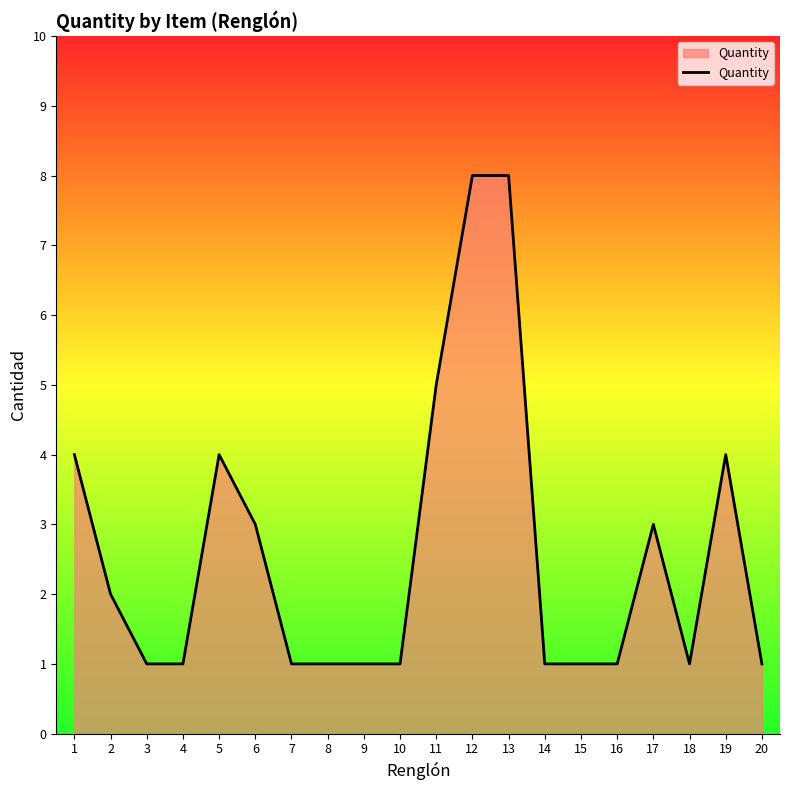

Approximately how many times larger is the value at 15 compared to 14?

1.0